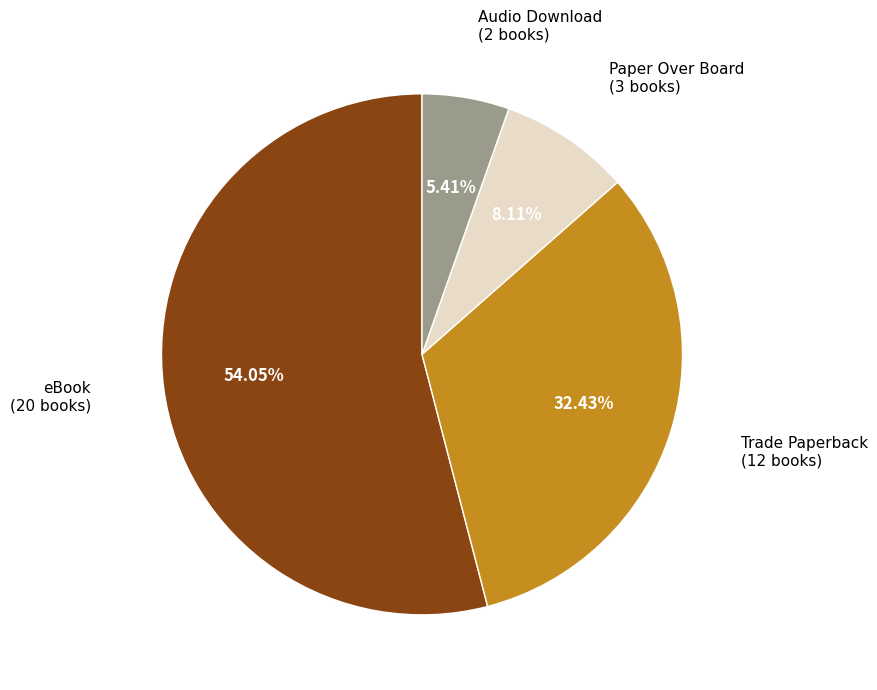

To the nearest percent, what is the average slice percentage?

25%